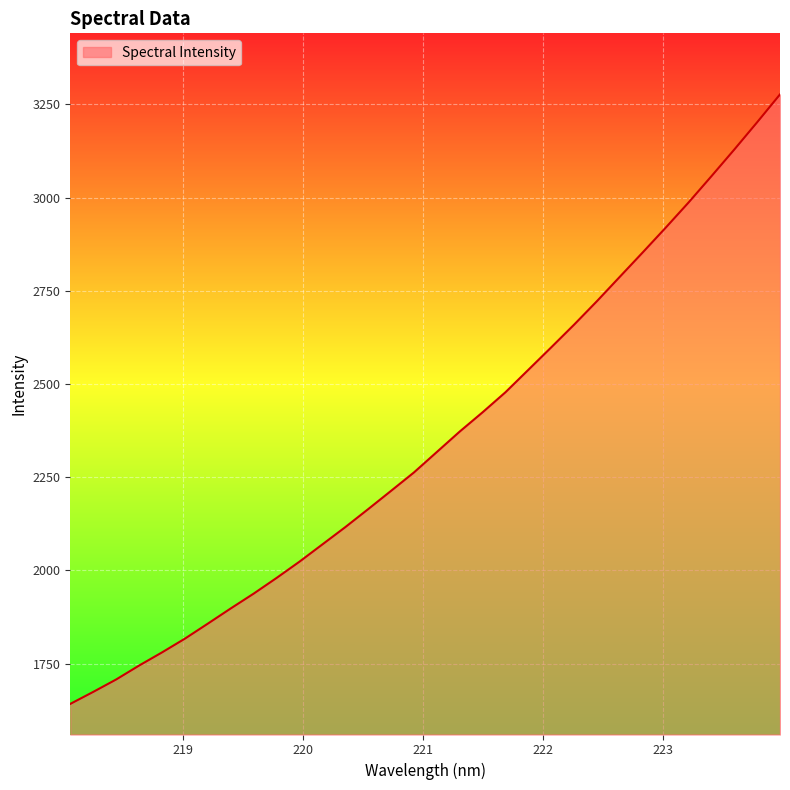

Does the chart display data point markers on the line(s)?

No